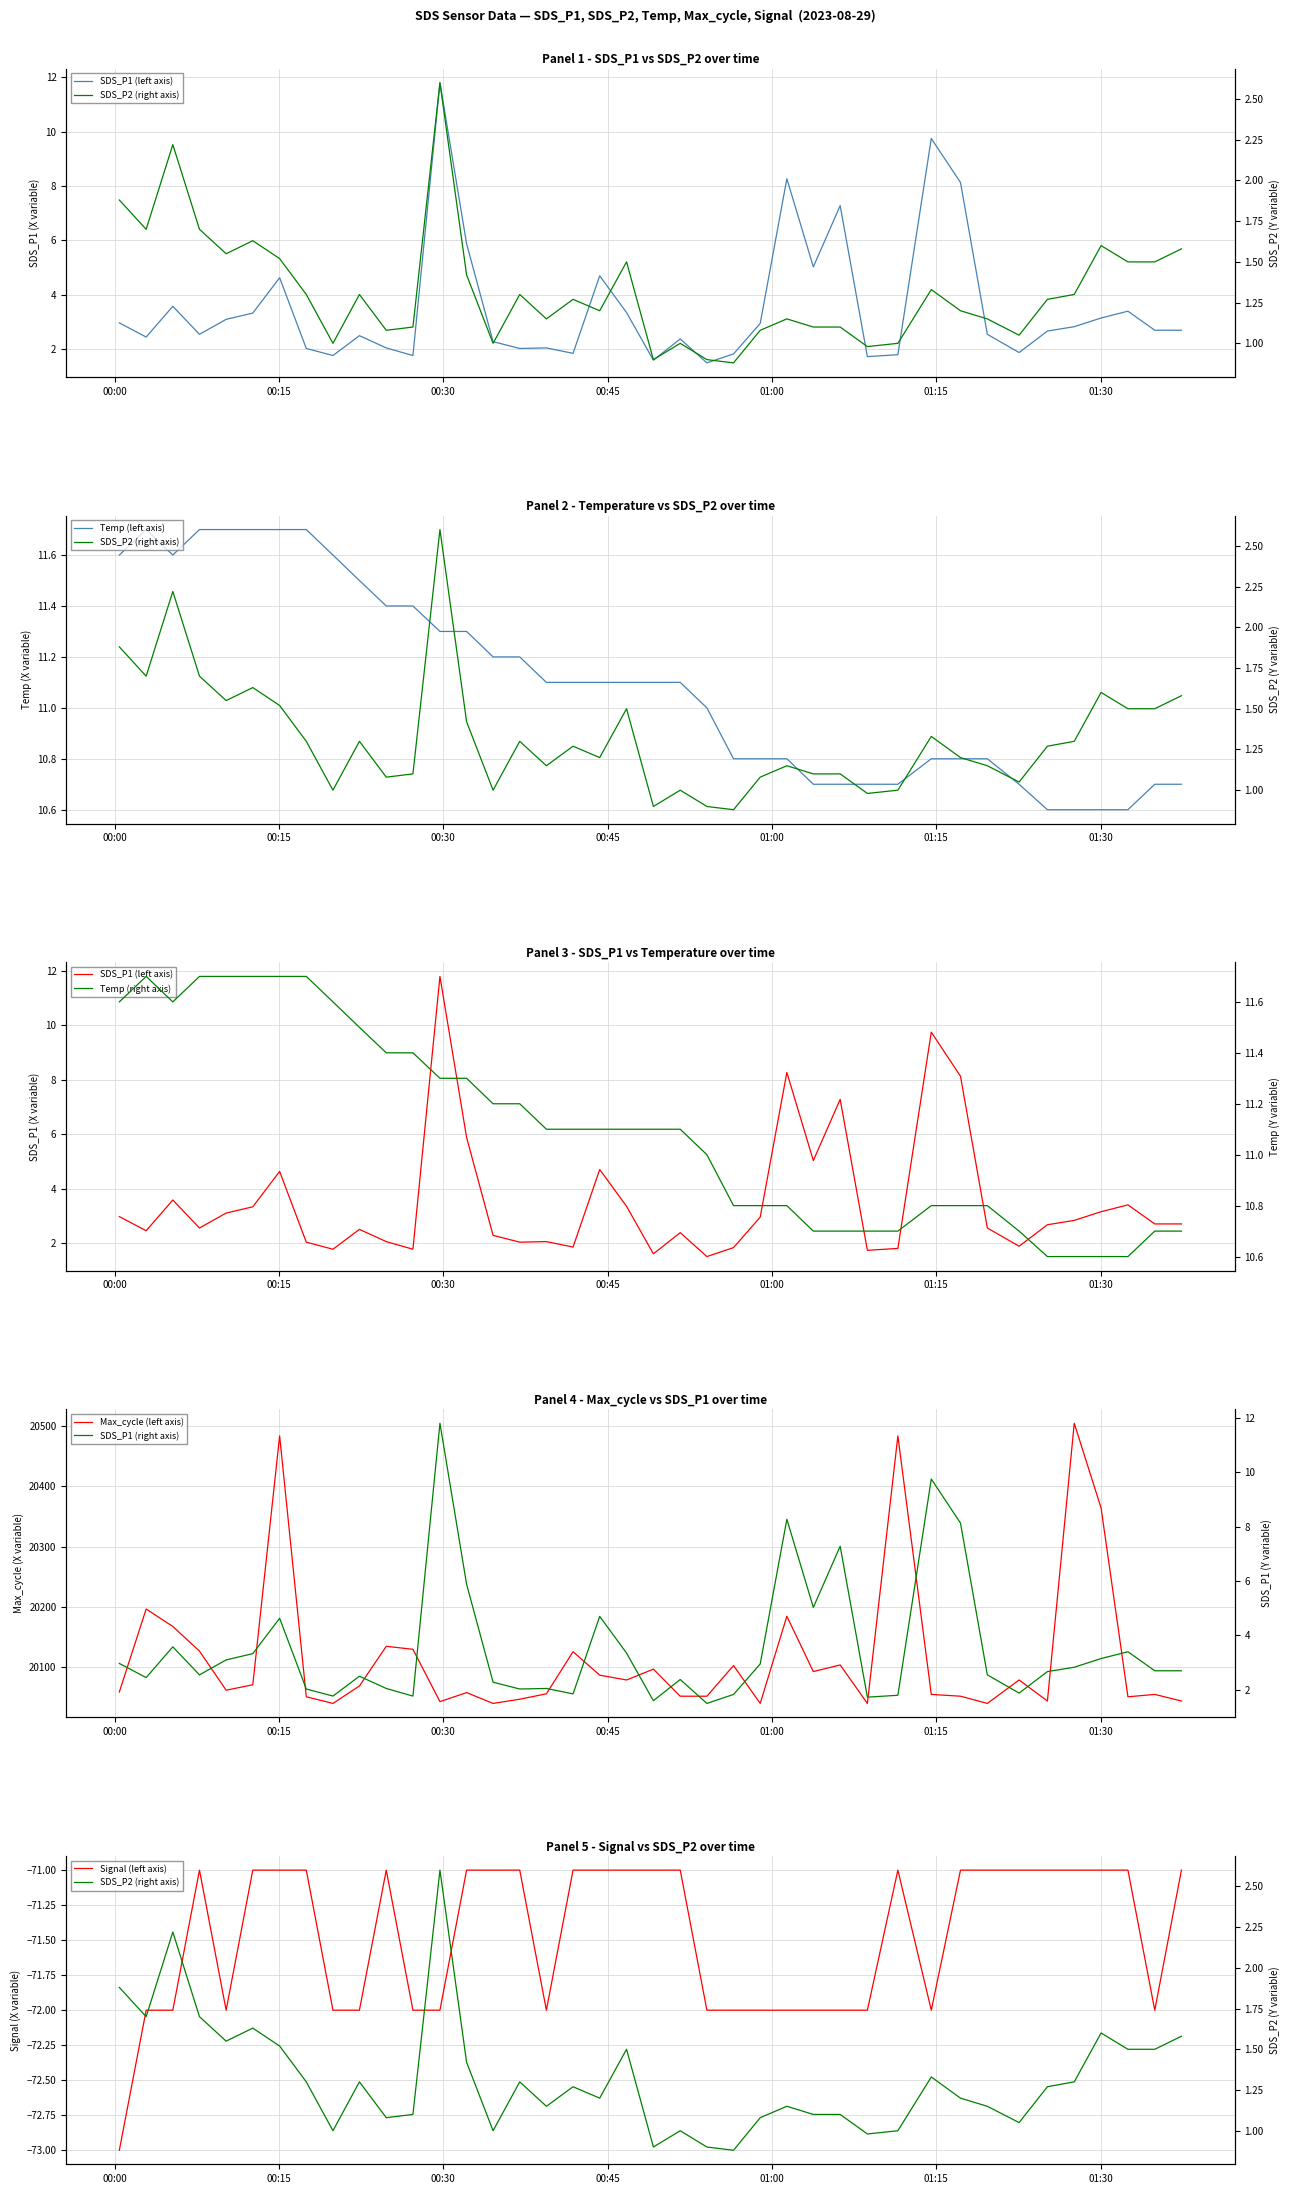

How many data points in SDS_P2 are less than 1?

4